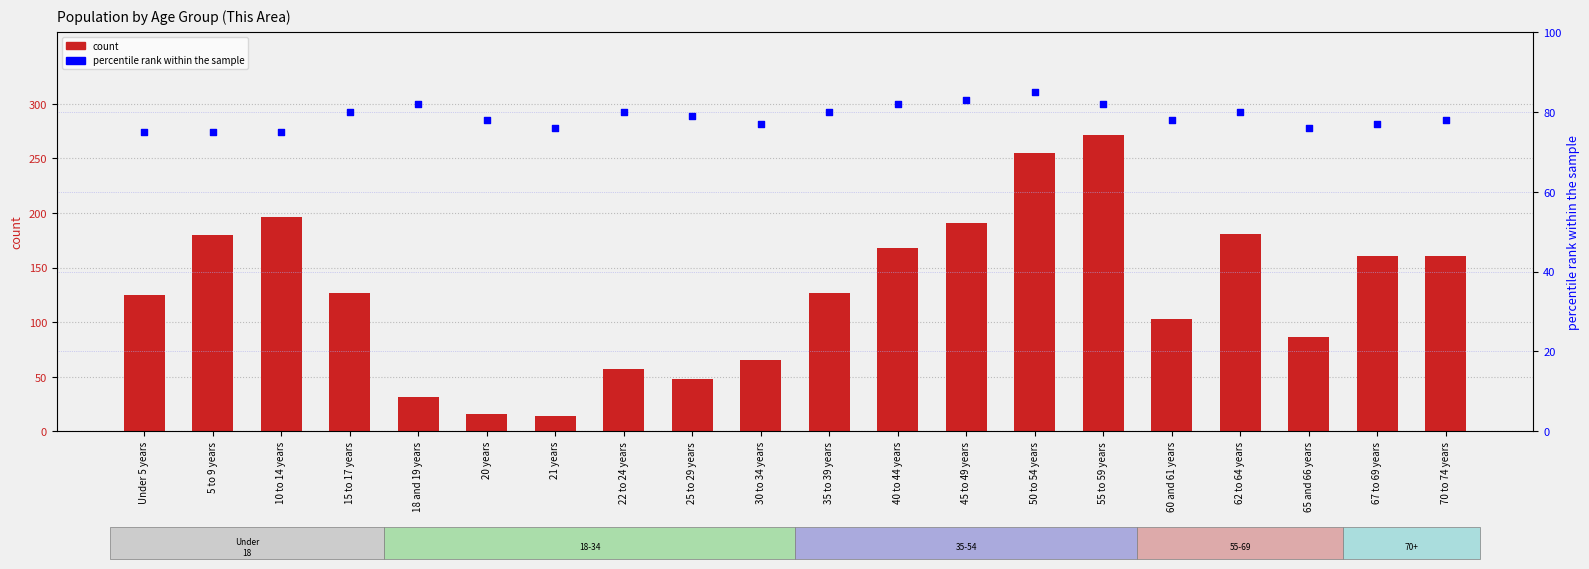

Which series contains the highest Y value?

count